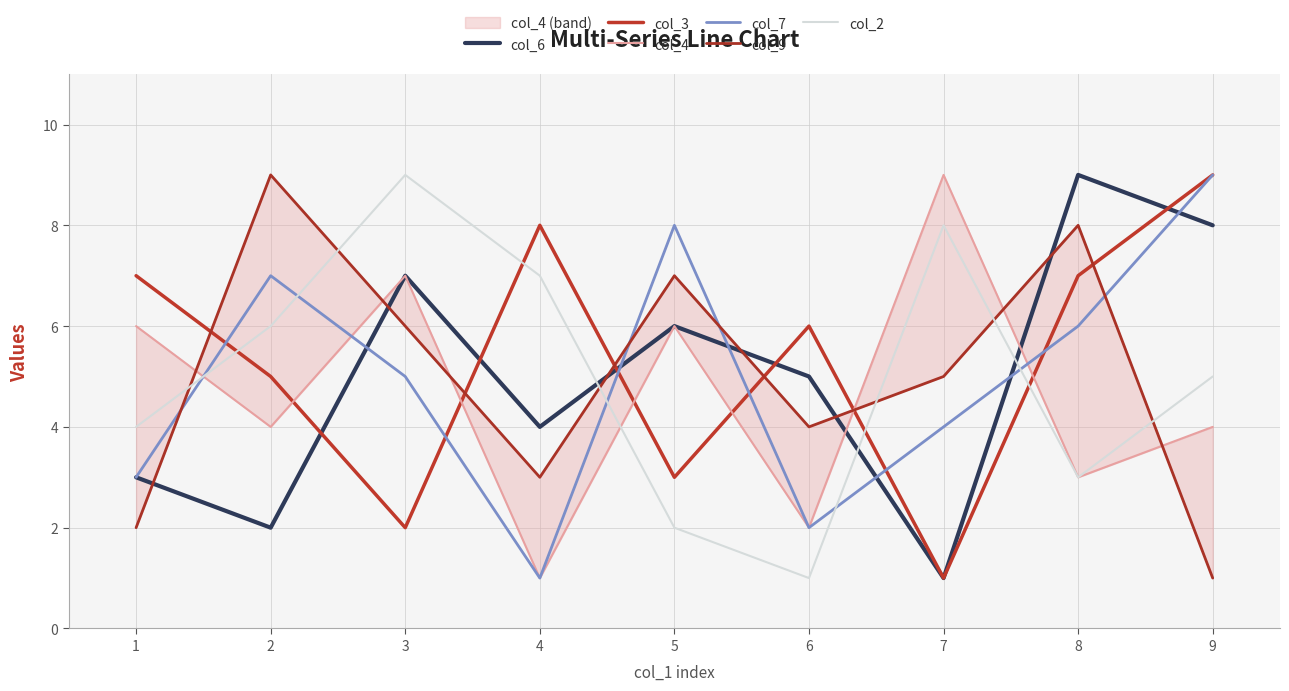

What is the value of the col_3 point at the 1st from the left?

7